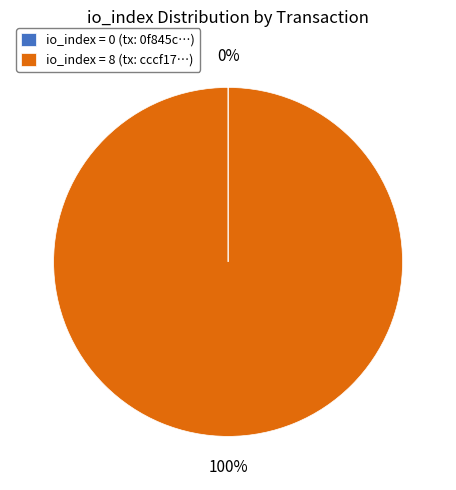

Does any single category account for the majority?

Yes